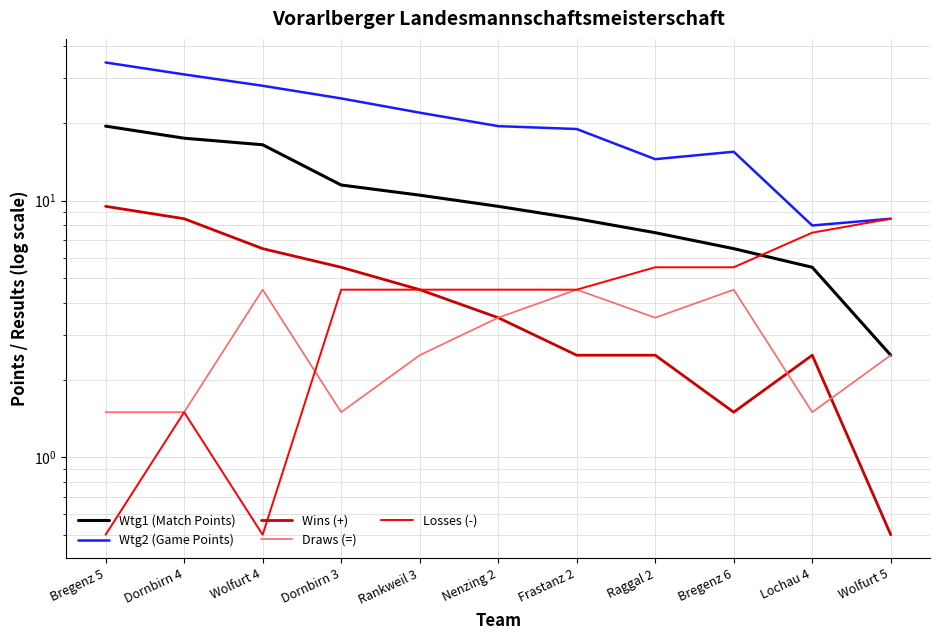

At which category does Draws (=) reach its first local valley?

Dornbirn 3